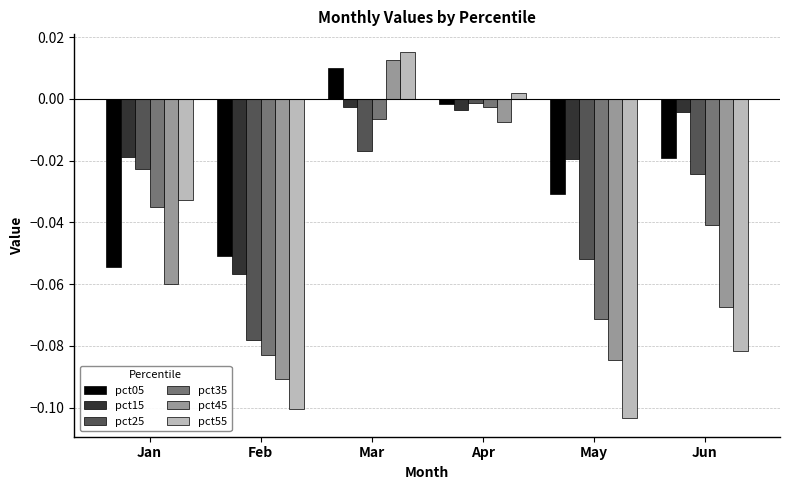

At Mar, list the series in order from largest to smallest.

pct55, pct45, pct05, pct15, pct35, pct25